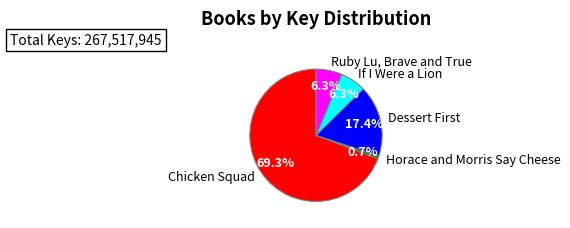

How many slices are in this pie chart?

5